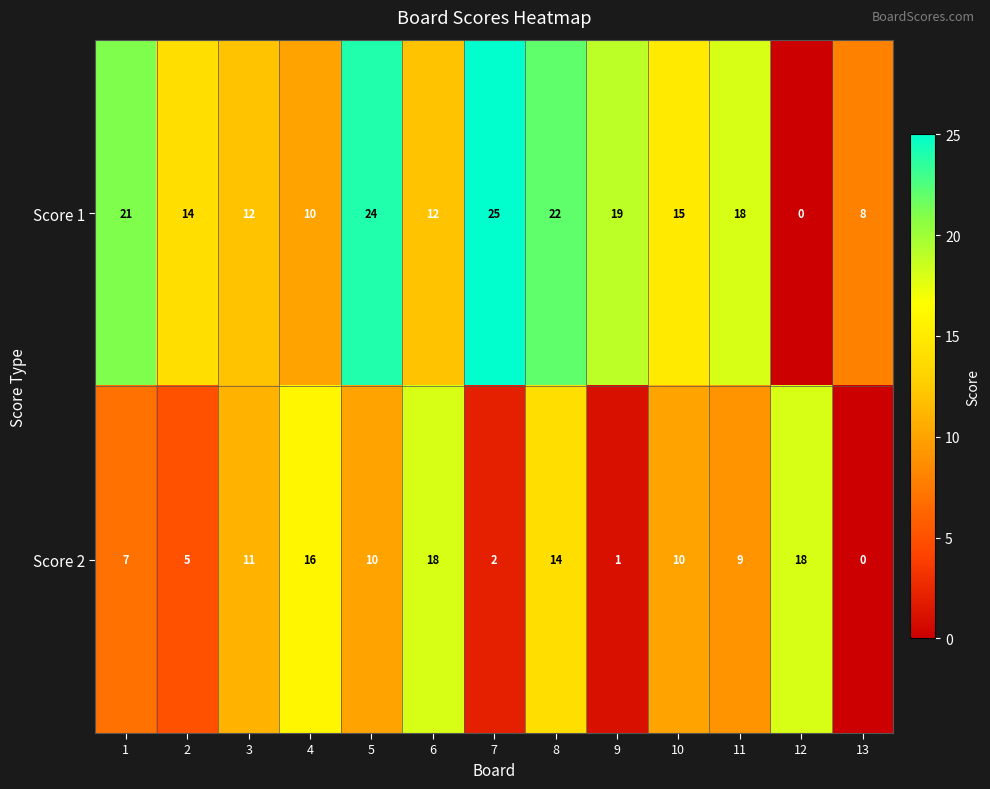

Rank the series by their maximum value, from lowest to highest.

Score 2, Score 1